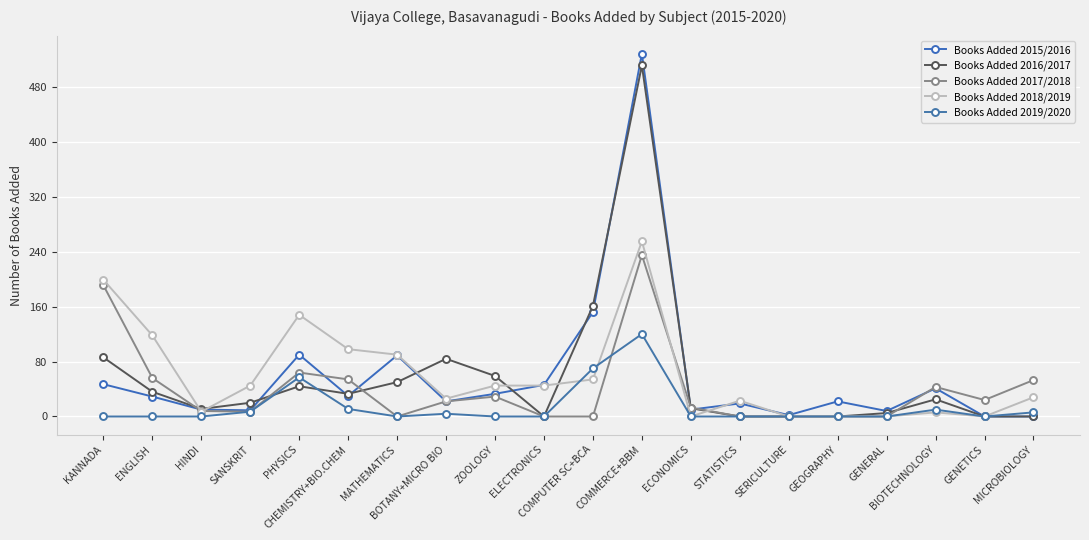

Rank the series by their maximum value, from highest to lowest.

Books Added 2015/2016, Books Added 2016/2017, Books Added 2018/2019, Books Added 2017/2018, Books Added 2019/2020